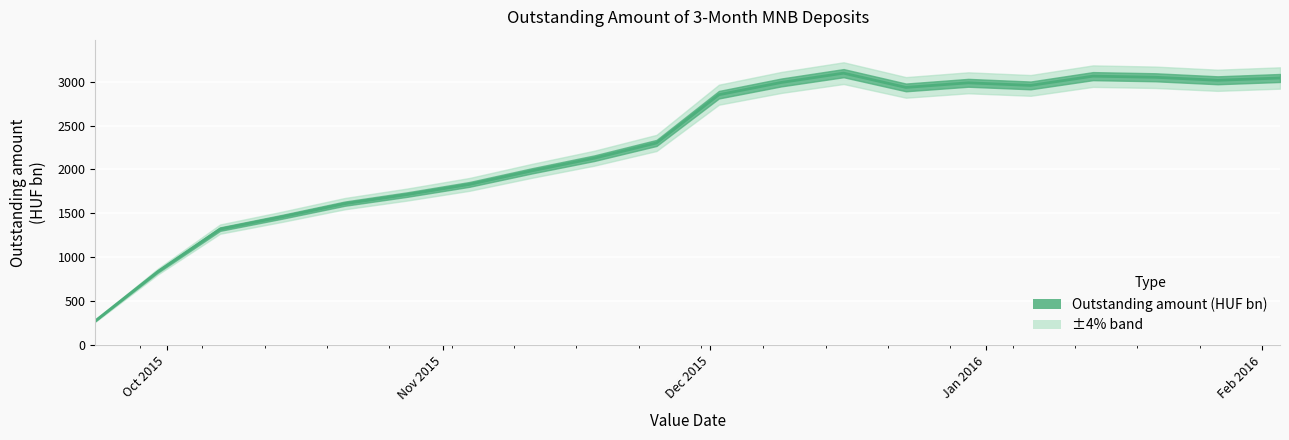

What is the smallest value displayed?

275.4